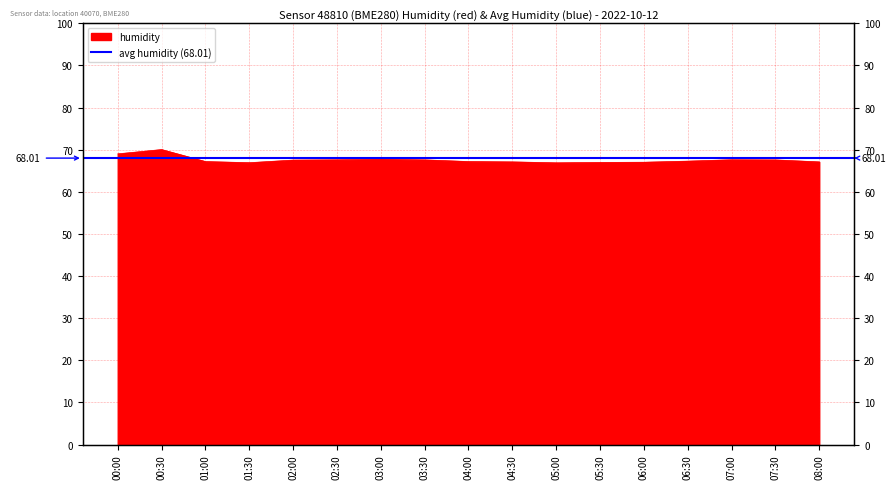

What is the label of the 3rd point from the left?

01:00